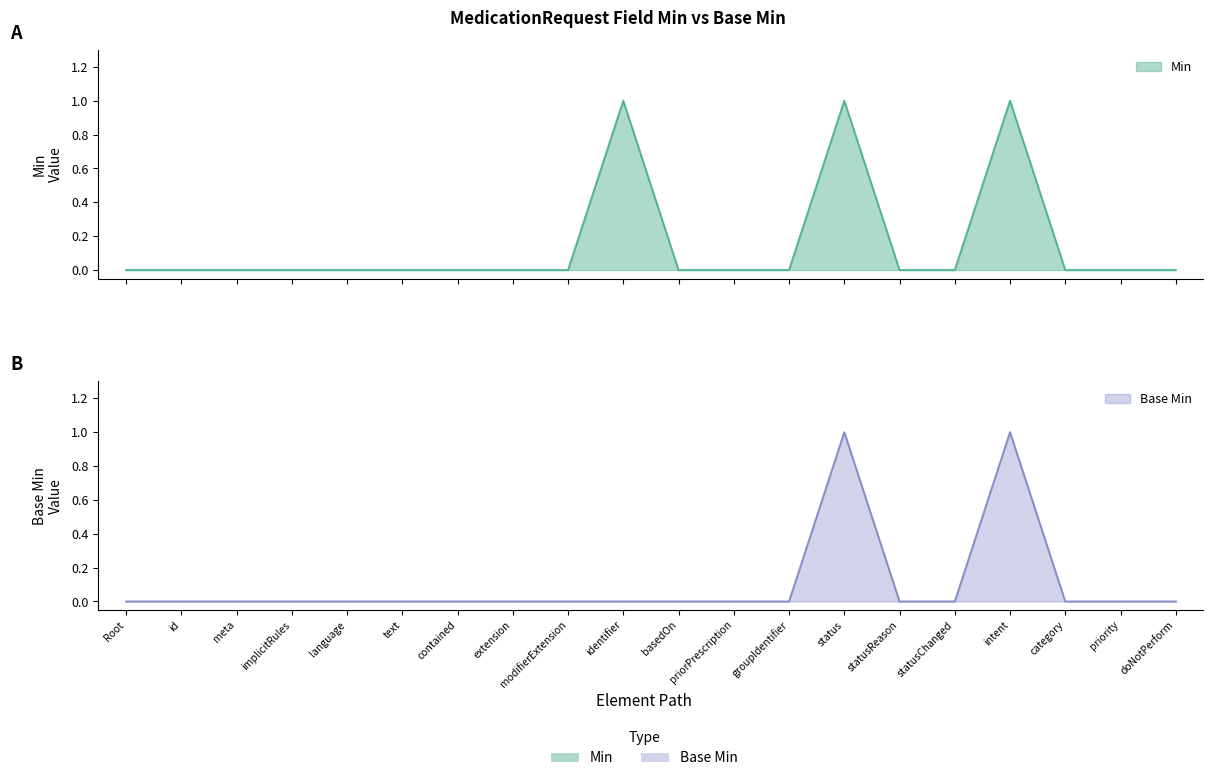

List the labels in order of Min value, smallest first.

Root, id, meta, implicitRules, language, text, contained, extension, modifierExtension, basedOn, priorPrescription, groupIdentifier, statusReason, statusChanged, category, priority, doNotPerform, identifier, status, intent